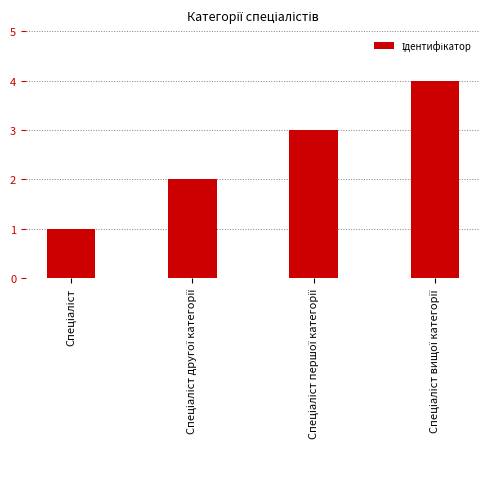

What is the maximum value shown in the chart?

4